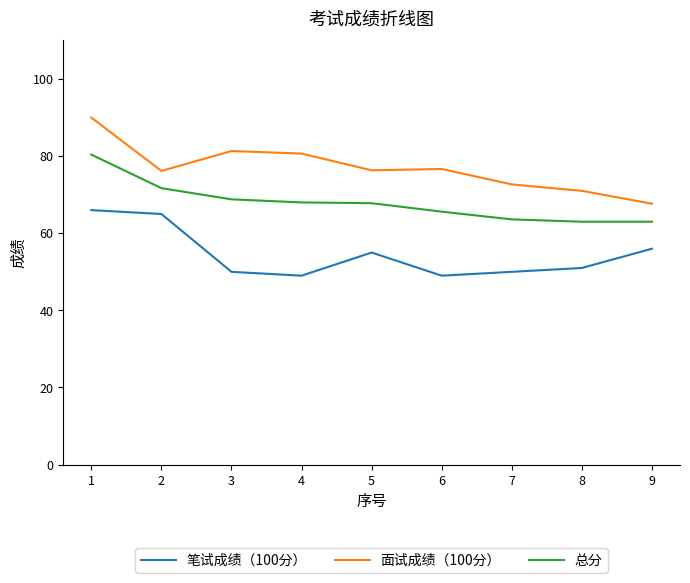

The 面试成绩（100分） series shows 71.0 at 8. True or false?

True